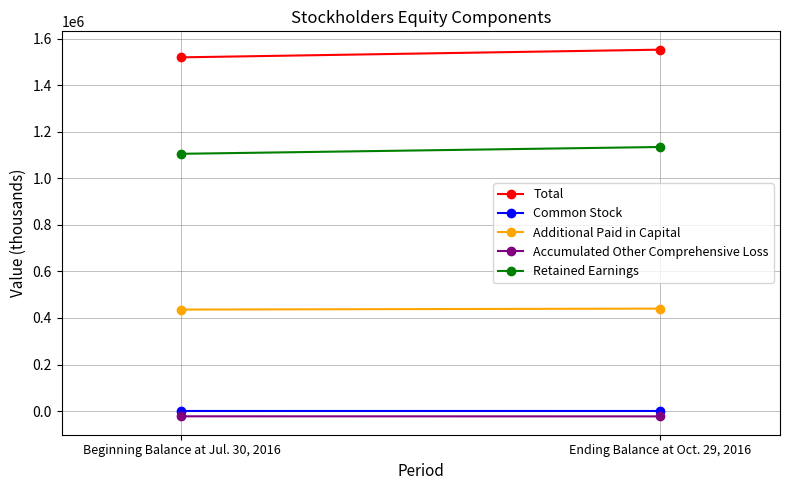

What is the difference between the Total values at Beginning Balance at Jul. 30, 2016 and Ending Balance at Oct. 29, 2016?

32983